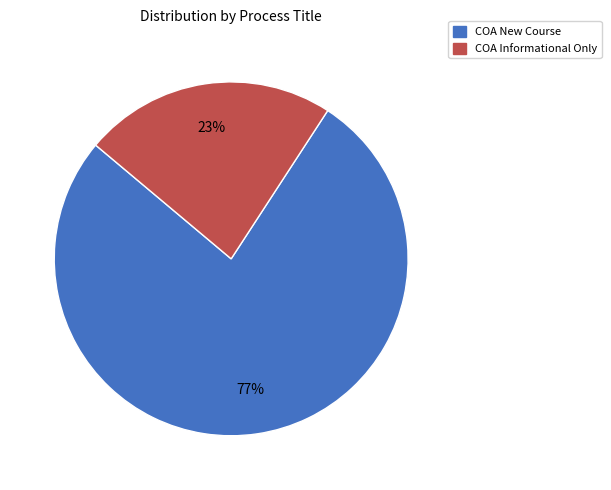

To the nearest percent, what is the difference between the largest and smallest slice percentages?

54%